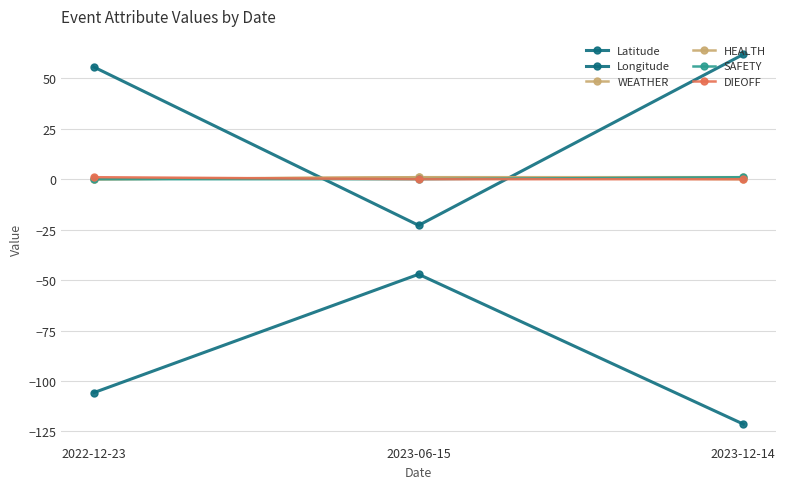

Is it true that Longitude equals -105.8 at 2022-12-23?

True